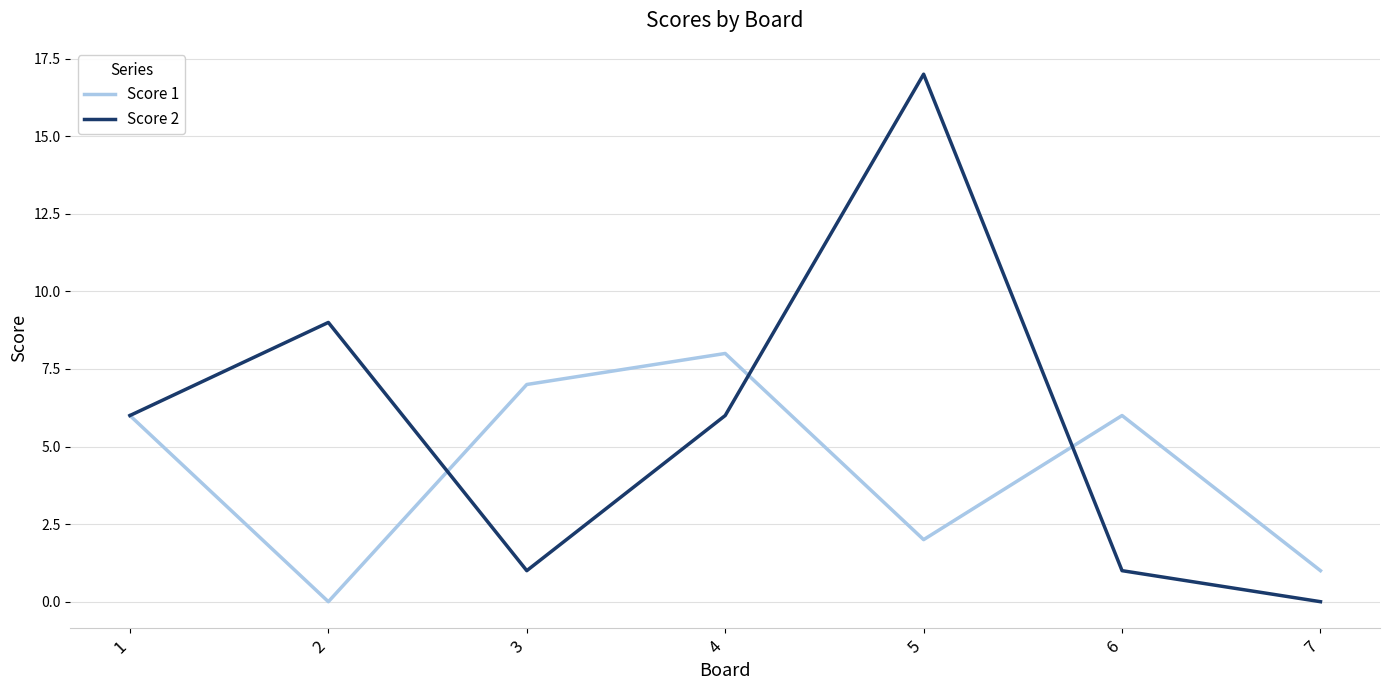

What is the total value across all series at 2?

9